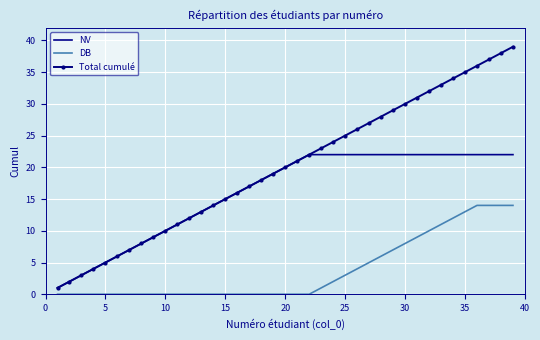

Which series has the largest total across all categories?

Total cumulé